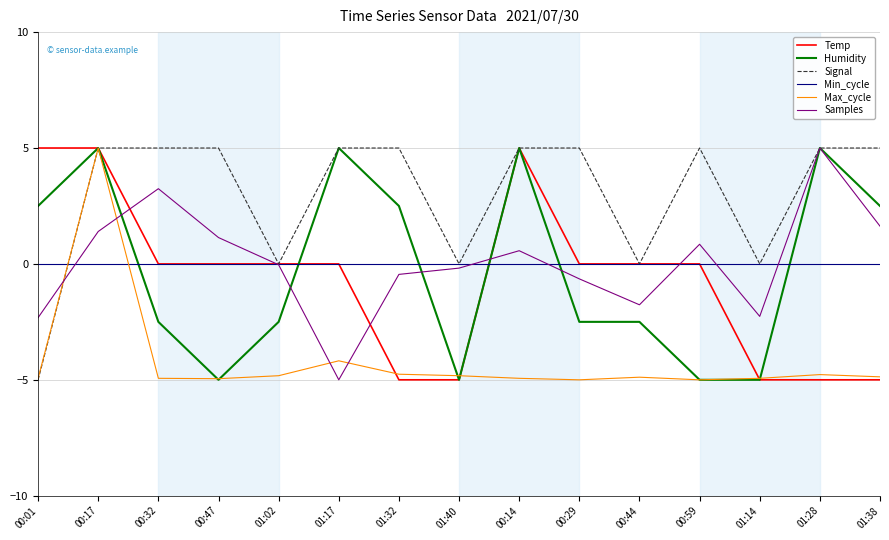

Between 00:01 and 00:32, which series saw the biggest shift?

Signal